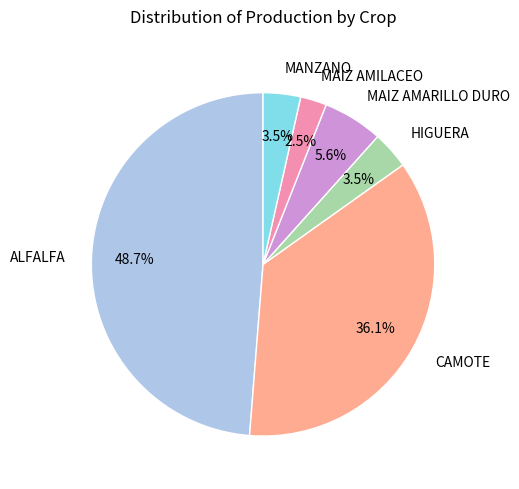

To the nearest percent, what portion does ALFALFA represent?

49%